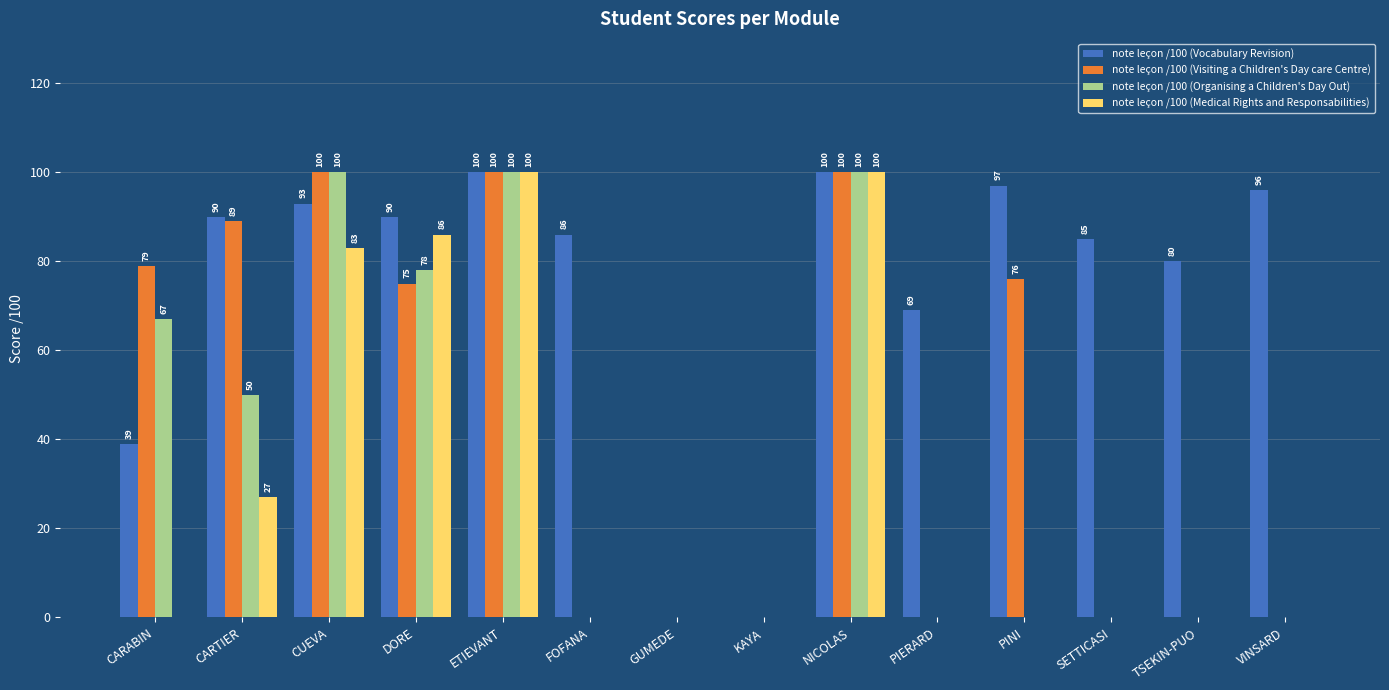

What is the maximum value shown in the chart?

100